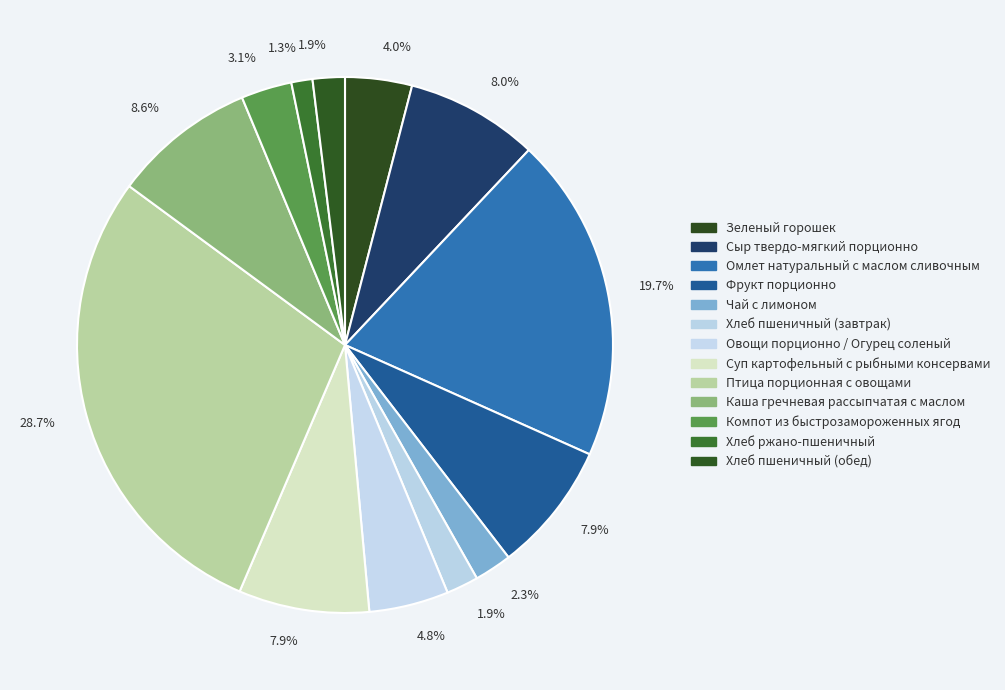

To the nearest percent, what is the average slice percentage?

8%